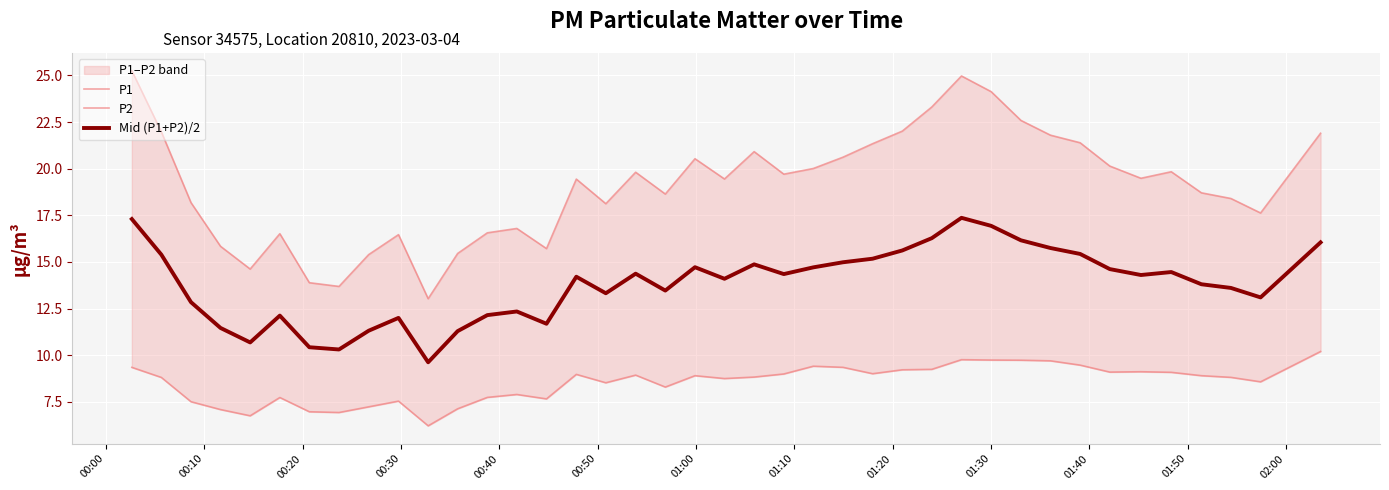

What is the minimum value for Mid (P1+P2)/2?

9.6